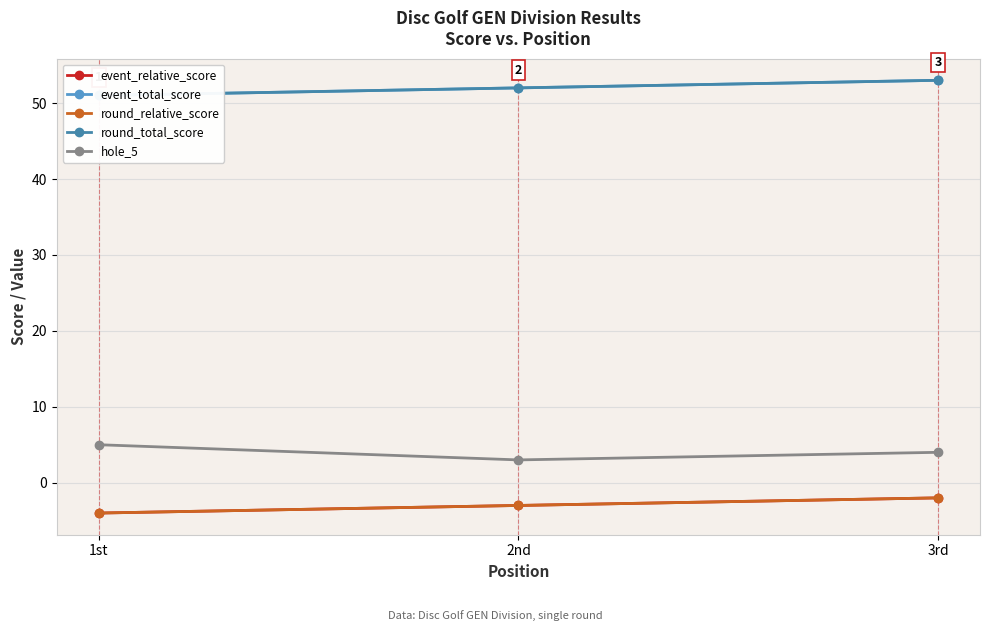

At which label does round_relative_score reach its minimum?

1st